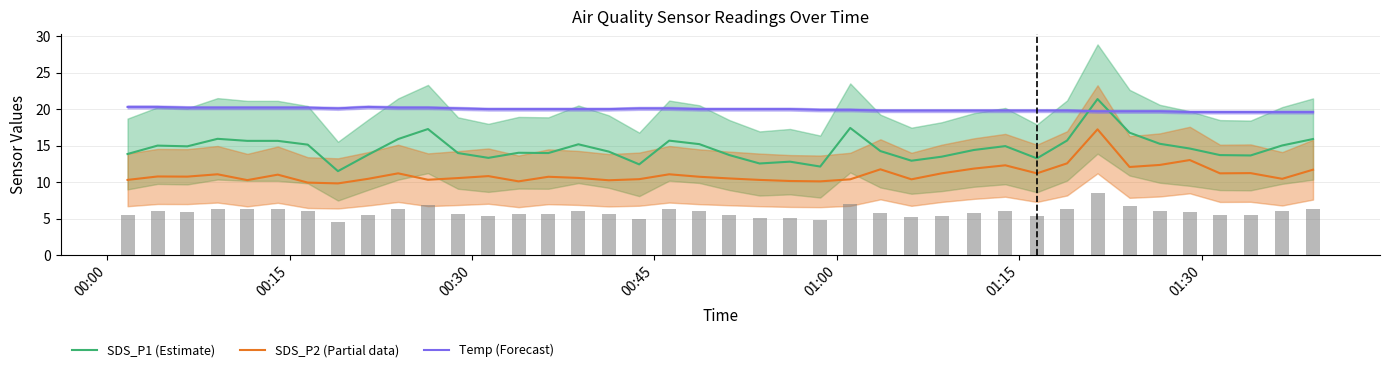

What is the lowest value of the SDS_P1 (Estimate) series?

11.5